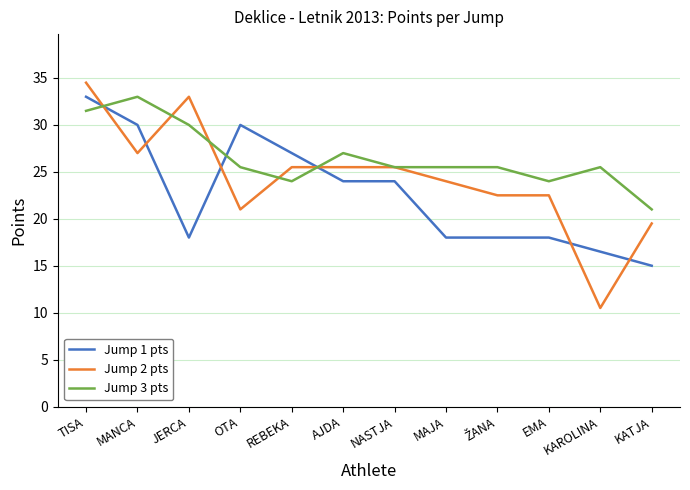

At which label is Jump 3 pts closest to 27?

AJDA